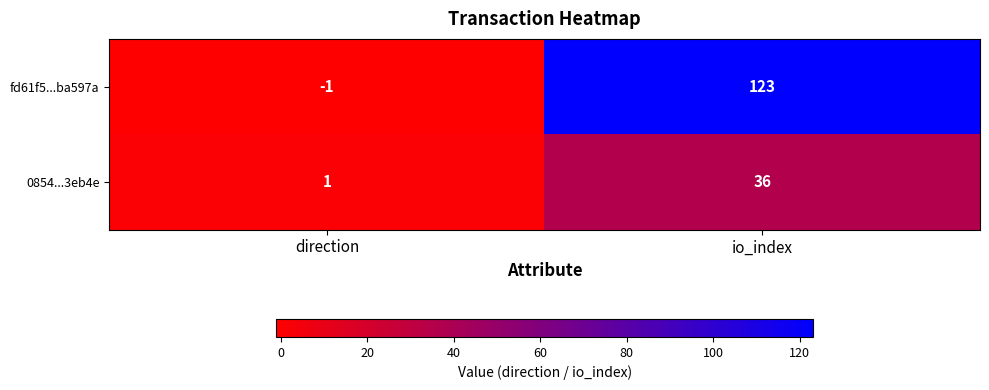

How many series are shown in this chart?

2